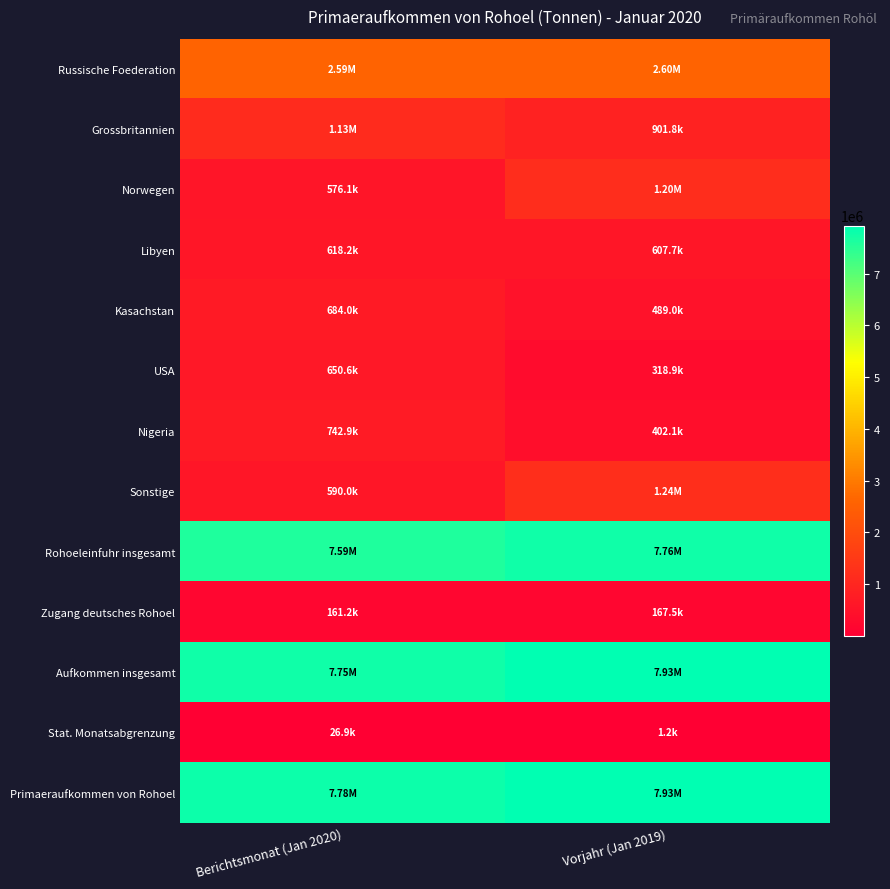

Reading left to right, what are all the values shown in this chart?

Russische Foederation: Berichtsmonat (Jan 2020)=2594653	Vorjahr (Jan 2019)=2599106
Grossbritannien: Berichtsmonat (Jan 2020)=1131515	Vorjahr (Jan 2019)=901812
Norwegen: Berichtsmonat (Jan 2020)=576106	Vorjahr (Jan 2019)=1200554
Libyen: Berichtsmonat (Jan 2020)=618159	Vorjahr (Jan 2019)=607658
Kasachstan: Berichtsmonat (Jan 2020)=683950	Vorjahr (Jan 2019)=489027
USA: Berichtsmonat (Jan 2020)=650603	Vorjahr (Jan 2019)=318896
Nigeria: Berichtsmonat (Jan 2020)=742886	Vorjahr (Jan 2019)=402066
Sonstige: Berichtsmonat (Jan 2020)=589953	Vorjahr (Jan 2019)=1239423
Rohoeleinfuhr insgesamt: Berichtsmonat (Jan 2020)=7587825	Vorjahr (Jan 2019)=7758542
Zugang deutsches Rohoel: Berichtsmonat (Jan 2020)=161238	Vorjahr (Jan 2019)=167481
Aufkommen insgesamt: Berichtsmonat (Jan 2020)=7749063	Vorjahr (Jan 2019)=7926023
Stat. Monatsabgrenzung: Berichtsmonat (Jan 2020)=26895	Vorjahr (Jan 2019)=1173
Primaeraufkommen von Rohoel: Berichtsmonat (Jan 2020)=7775958	Vorjahr (Jan 2019)=7927196